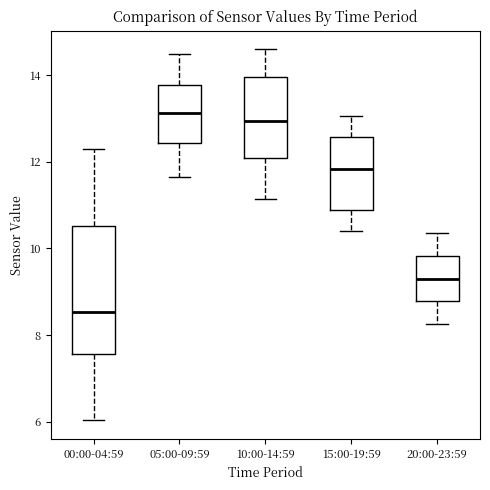

Which box is the tallest, from its lower edge to its upper edge?

00:00-04:59